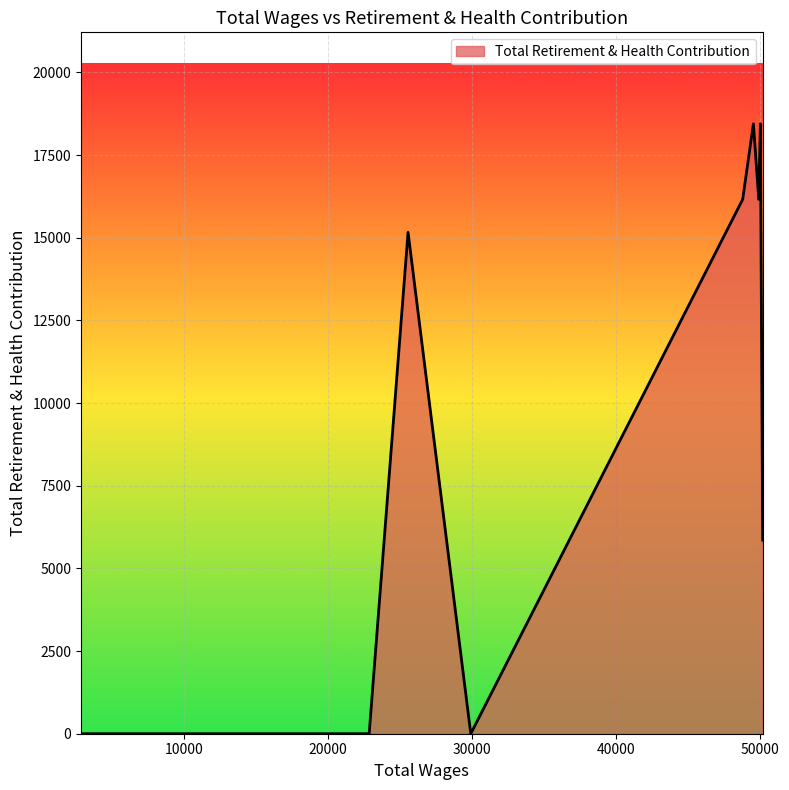

What is the difference between the maximum and minimum values?

18446